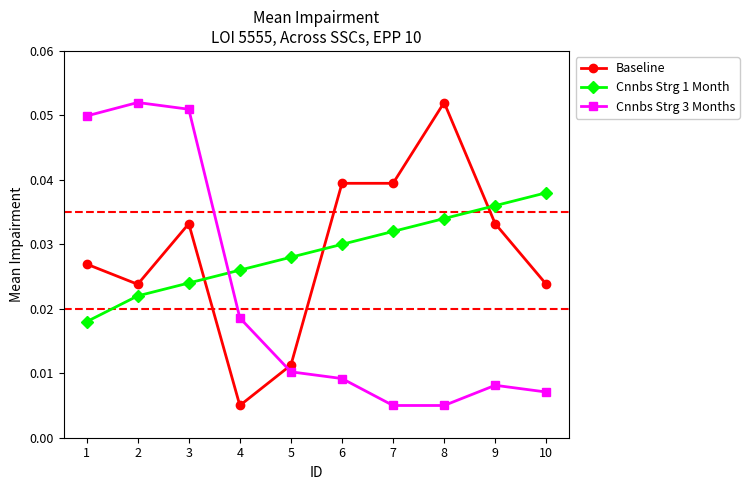

At which category is the sum across all series the highest?

3